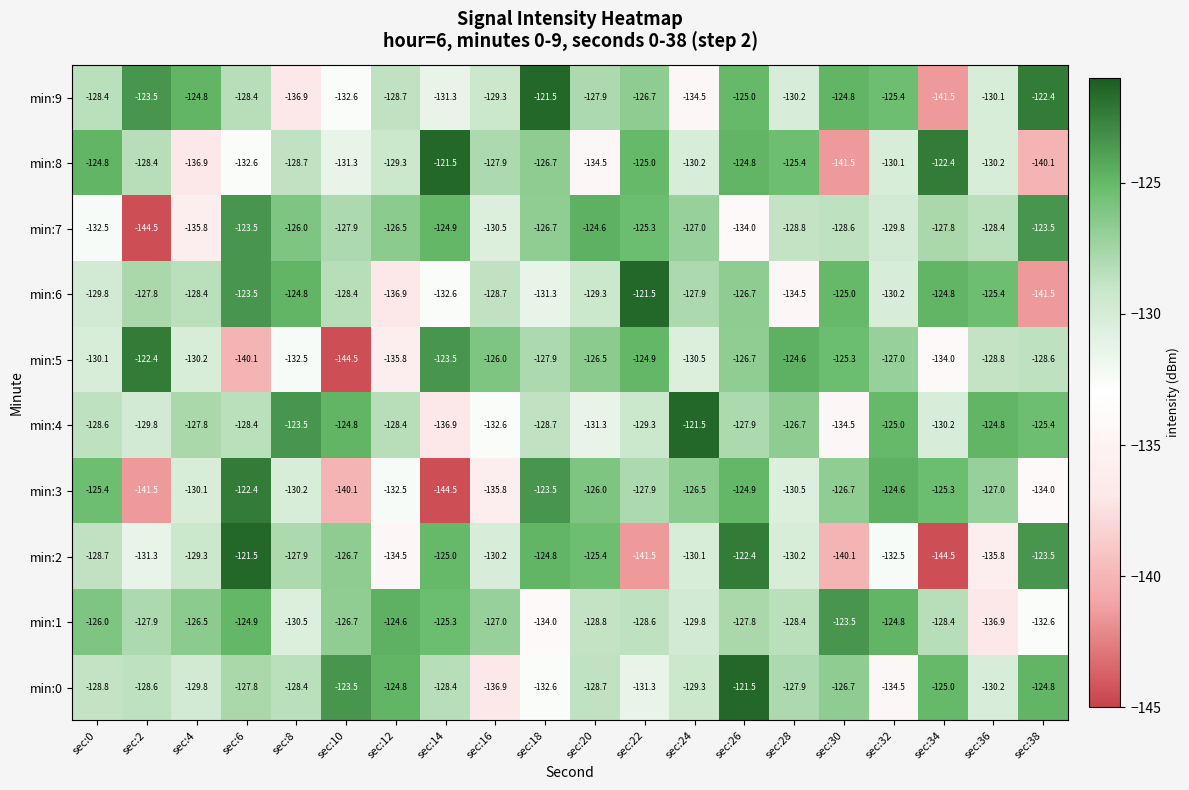

The min:5 series shows -128.8 at sec:36. True or false?

True